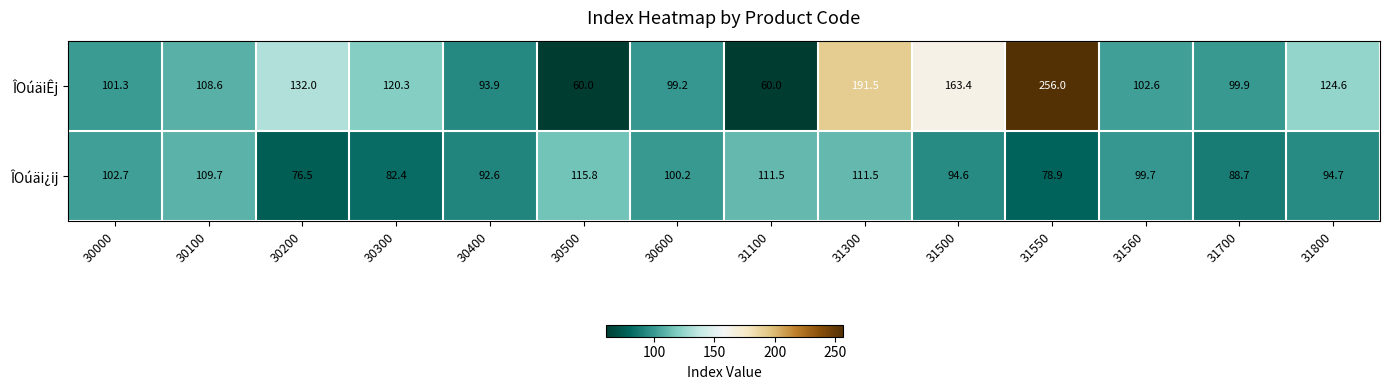

Which series has the widest spread of values?

ÎOúäiÊj